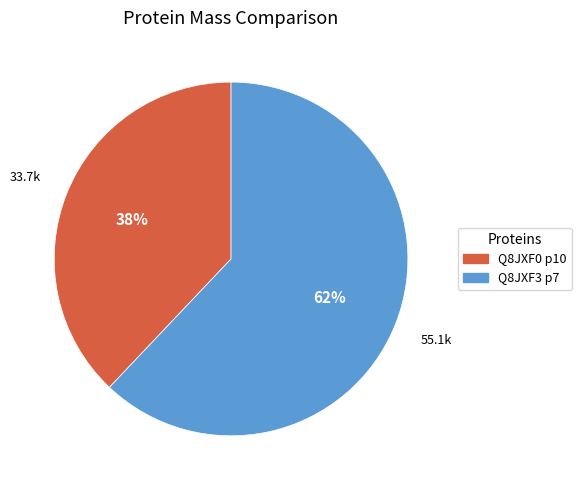

To the nearest percent, what is the difference between the largest and smallest slice percentages?

24%